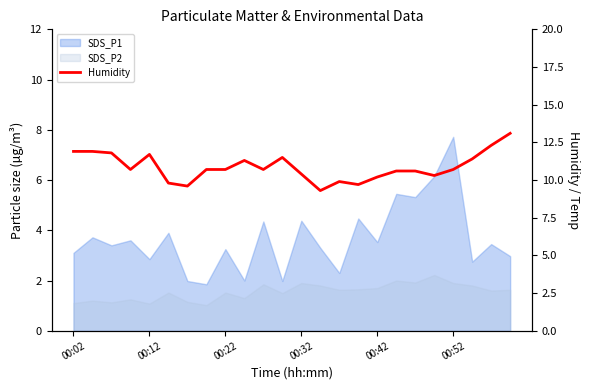

Approximately how many times larger is the value at 00:52 compared to 18?

0.9